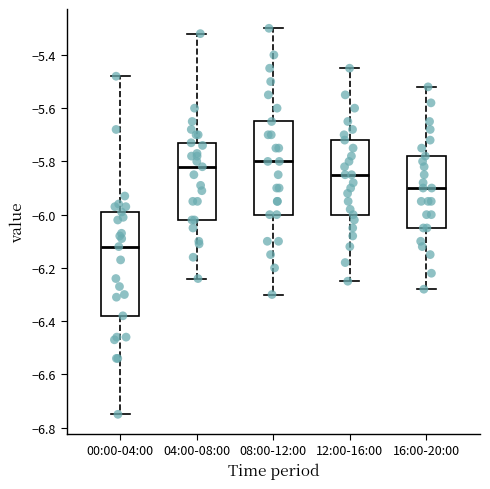

Where does the median line of the box for 16:00-20:00 sit on the y-axis? The values are not printed on the chart, so give them approximately, as read against the axis.

-5.90